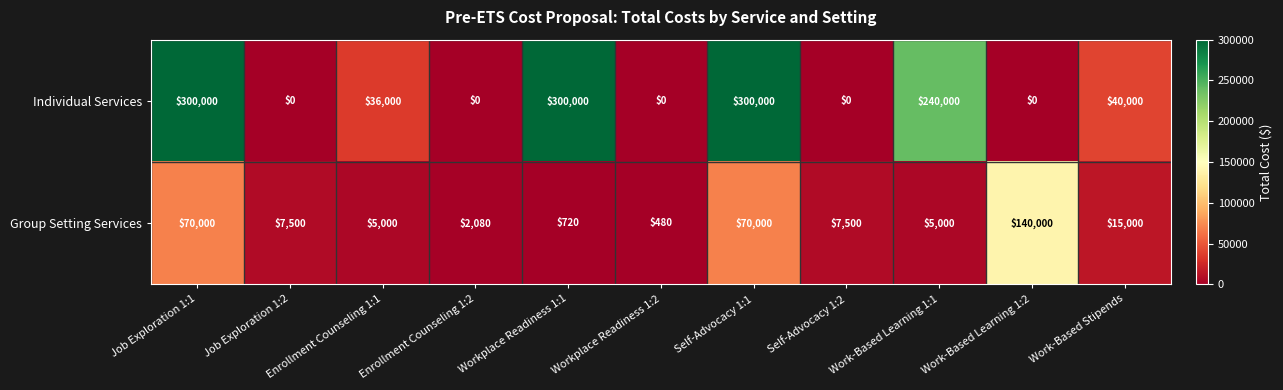

List the series in order of their overall mean, highest first.

Individual Services, Group Setting Services